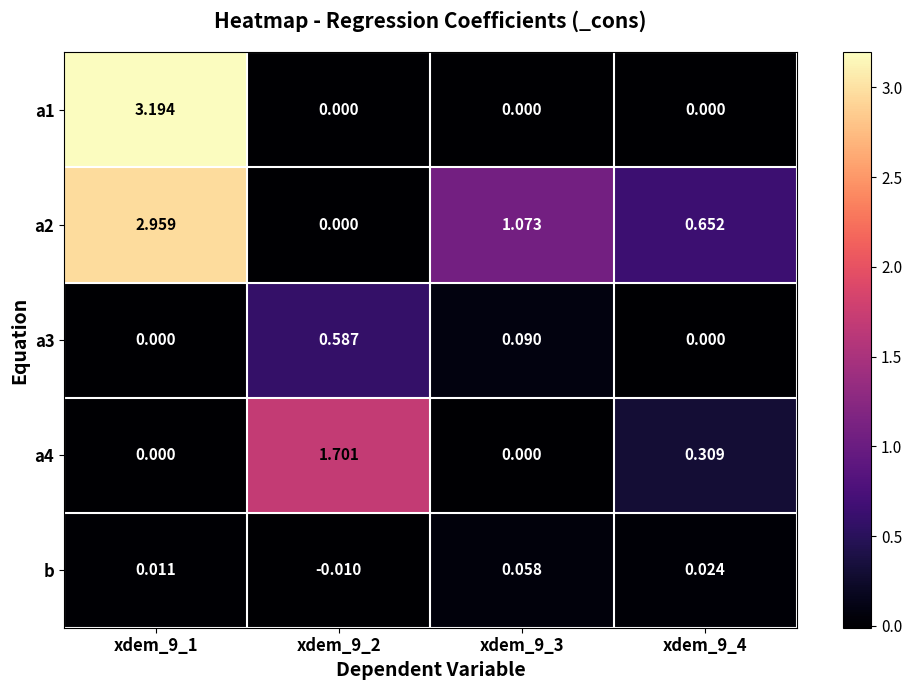

How many data points in a2 are above 1?

2